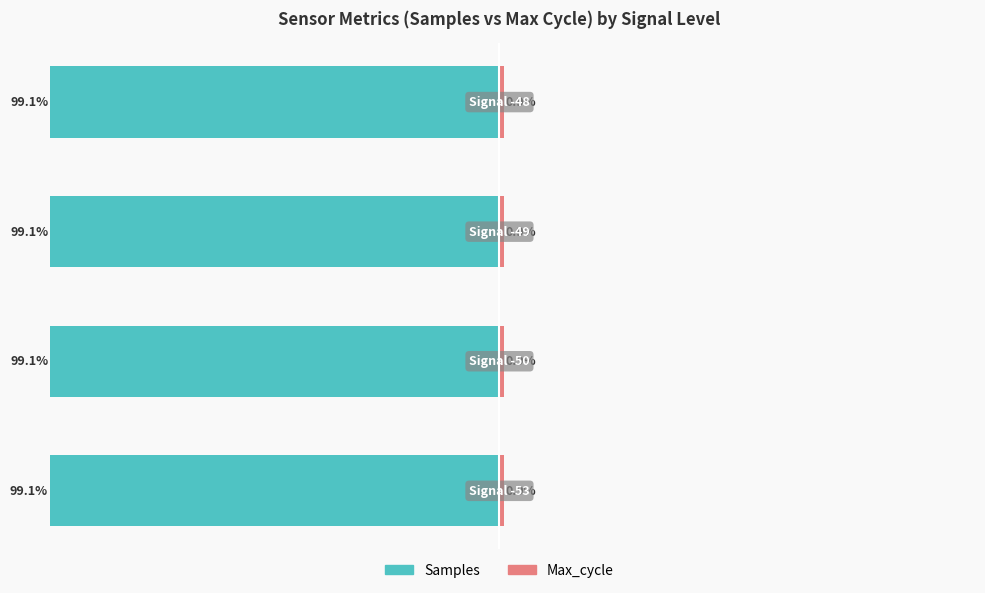

Is it true that Samples equals -59.0 at 3?

False